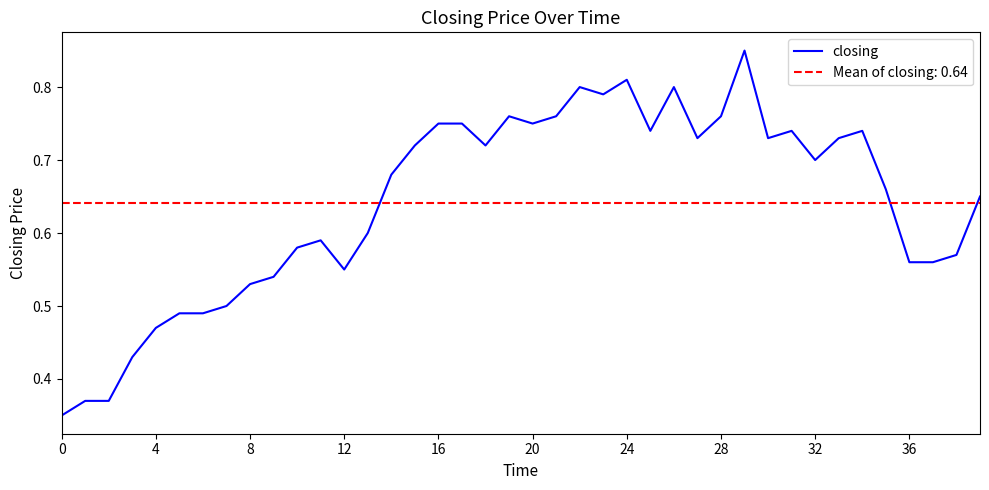

What is the smallest value displayed?

0.3